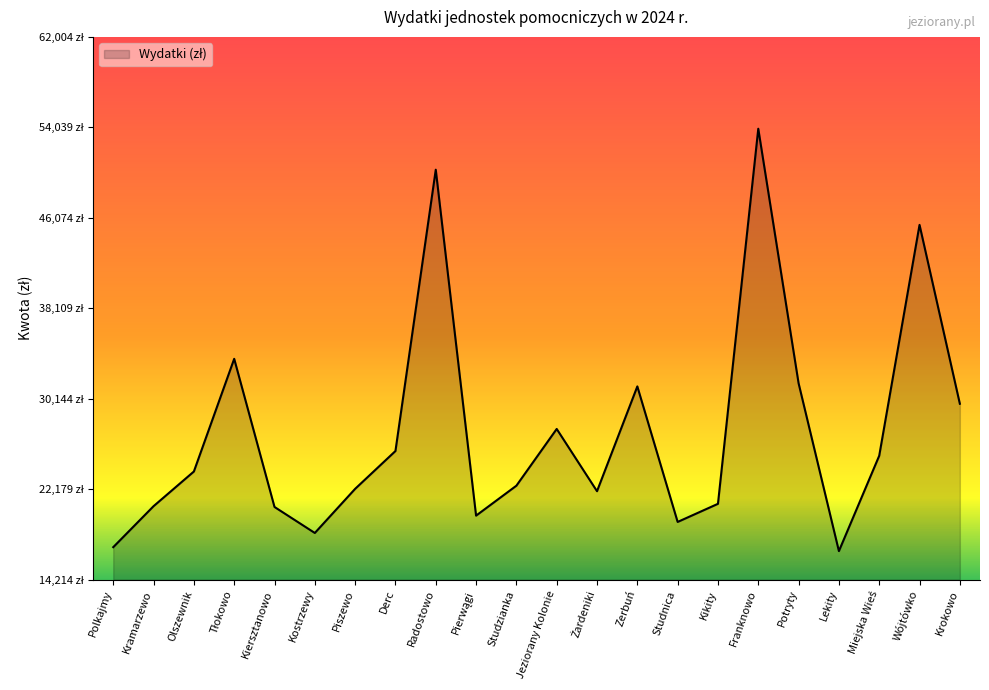

Between Krokowo and Jeziorany Kolonie, which is larger?

Krokowo